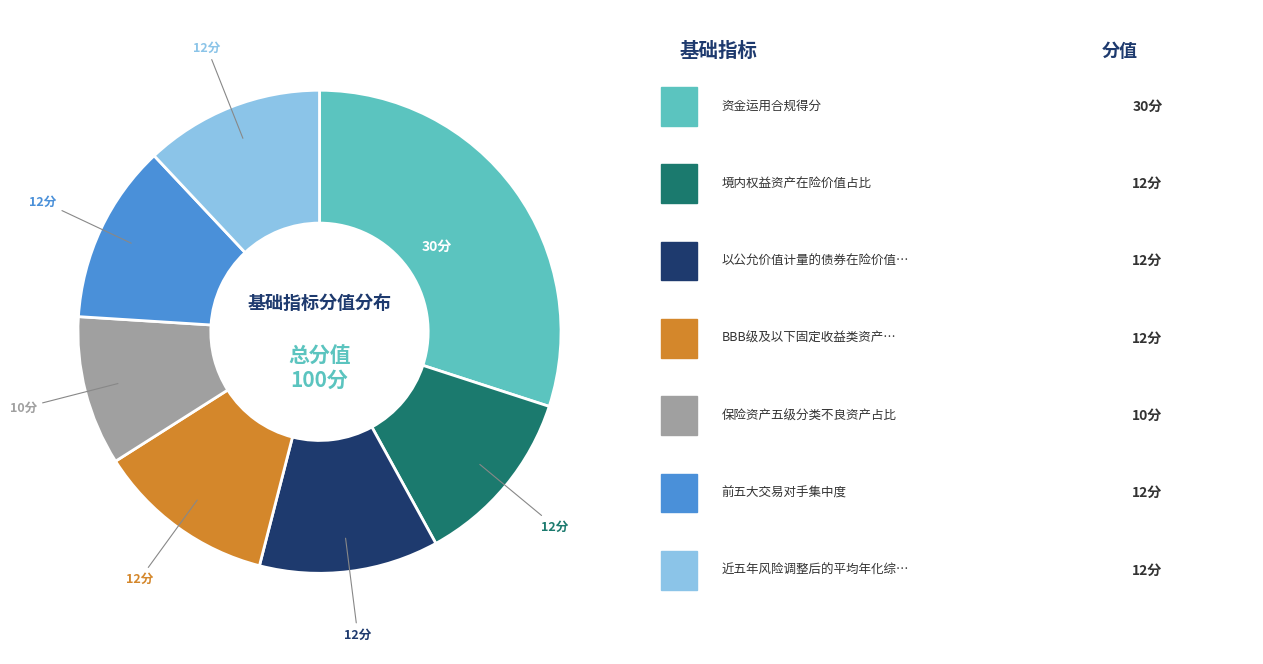

Count the number of slices in the pie.

7